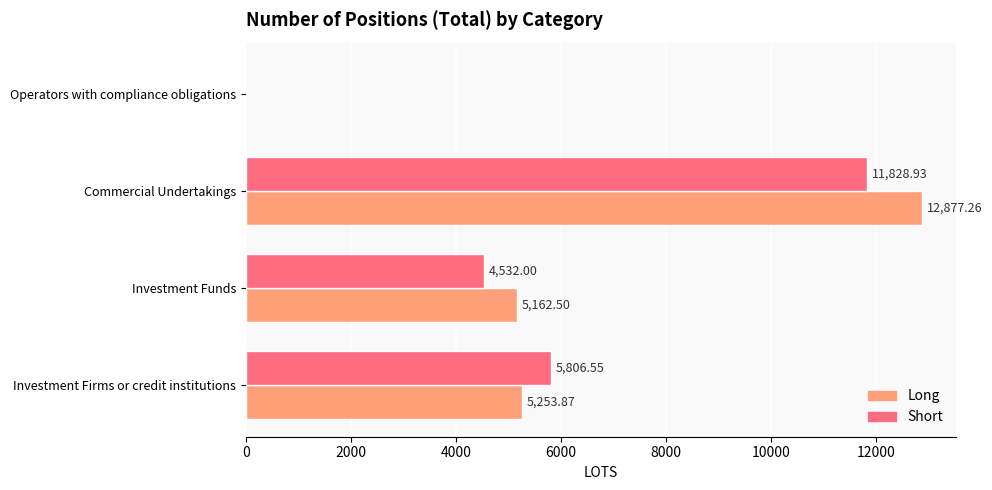

Which series changed the most between Investment Funds and Operators with compliance obligations?

Long